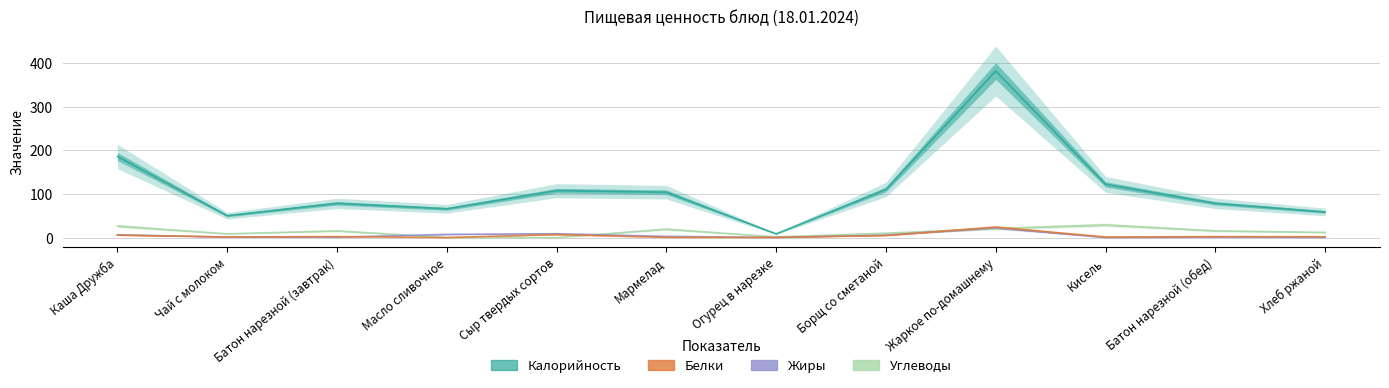

Which label corresponds to the smallest value in the chart?

Кисель